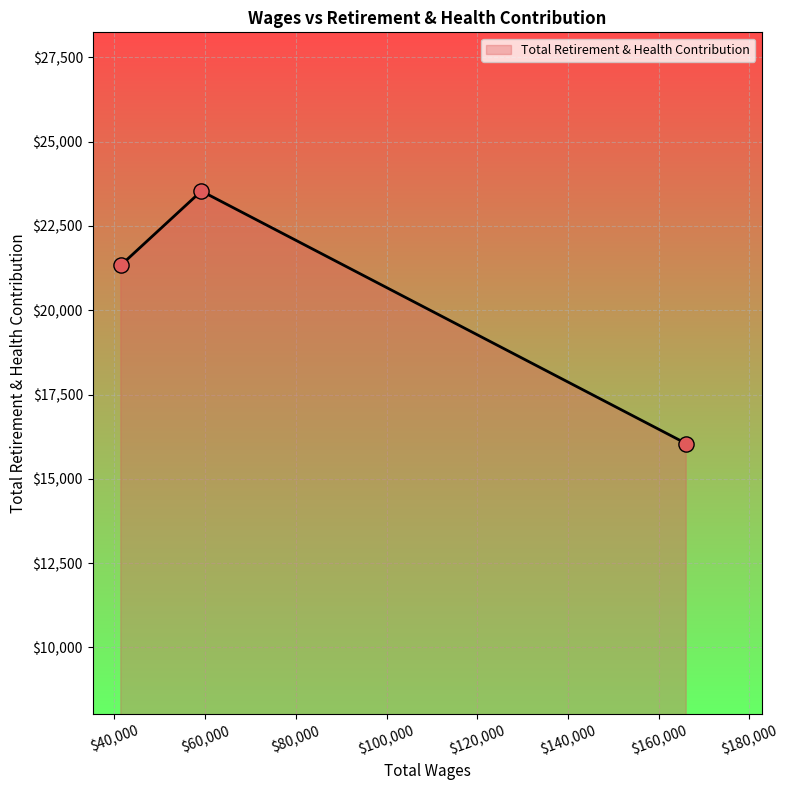

What is the smallest value displayed?

16046